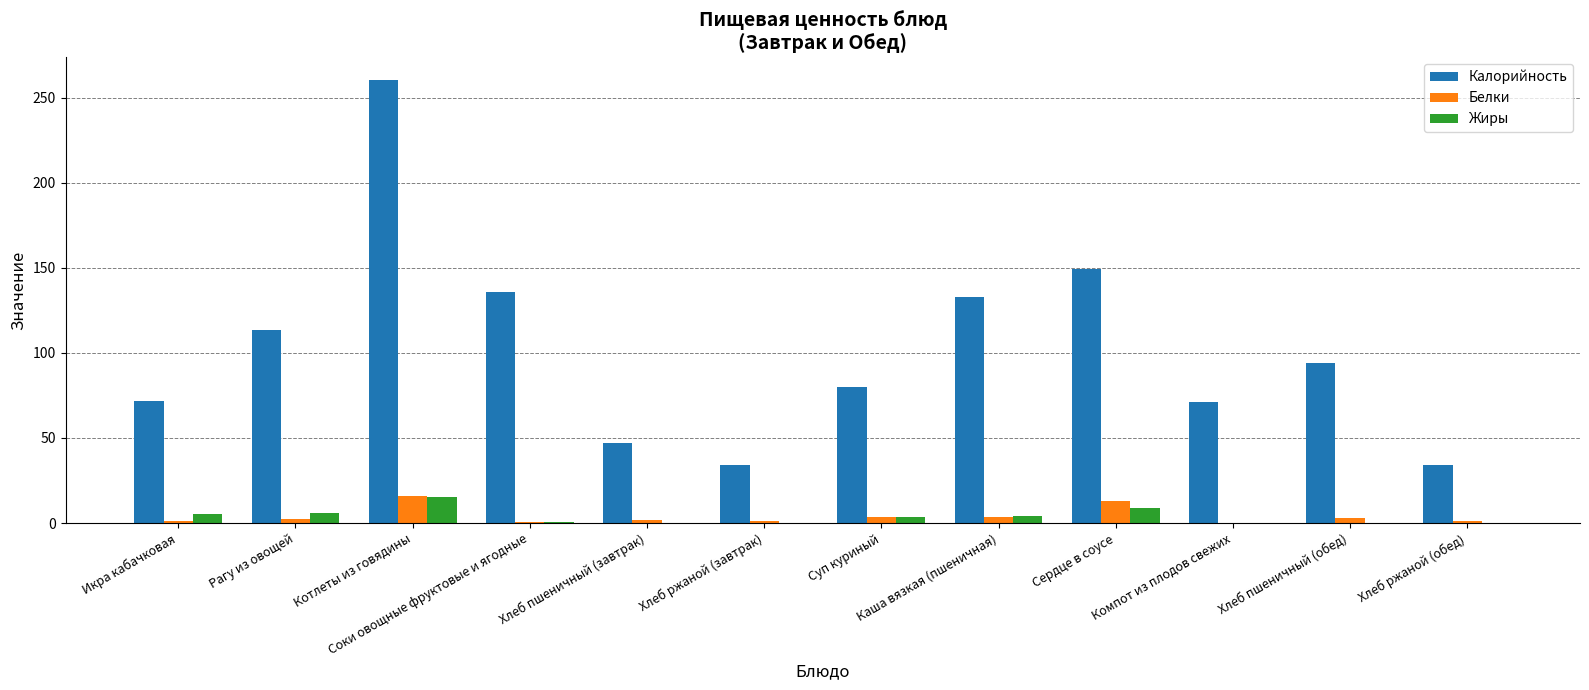

What is the maximum value for Белки?

16.0